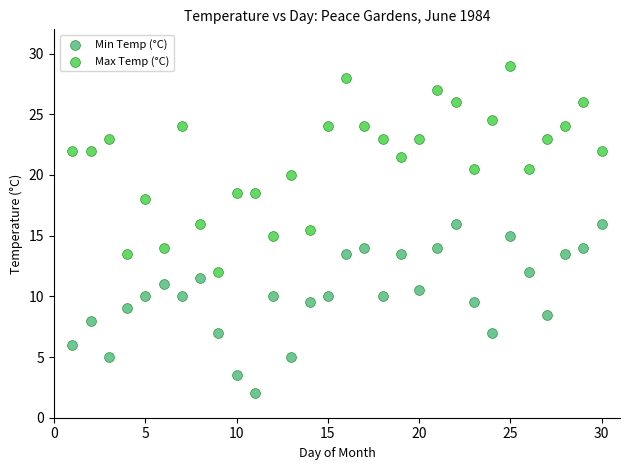

Which series reaches the maximum Y coordinate?

Max Temp (°C)